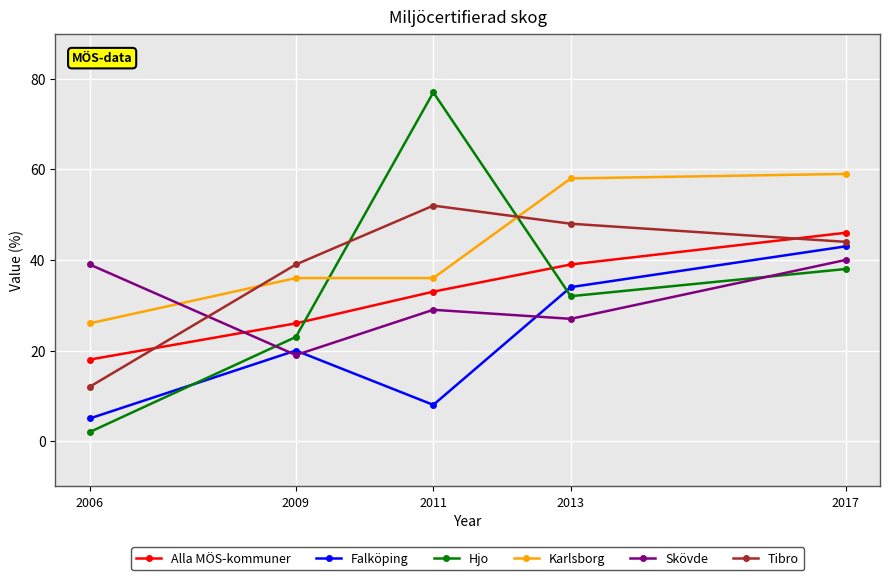

The value of Skövde at 2017 is 18. True or false?

False